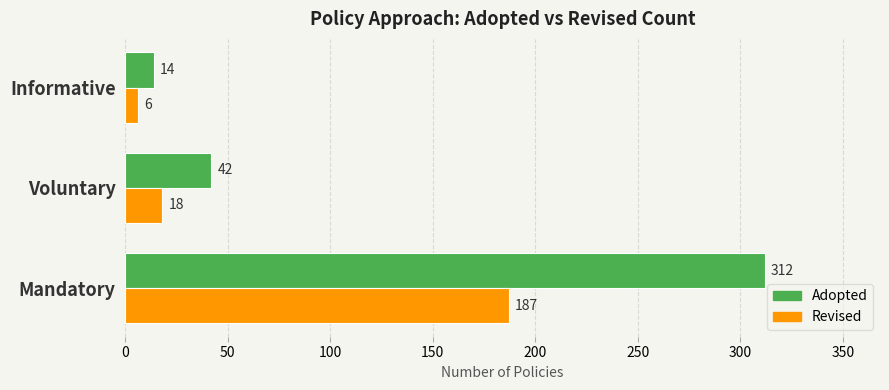

Which series has the widest spread of values?

Adopted